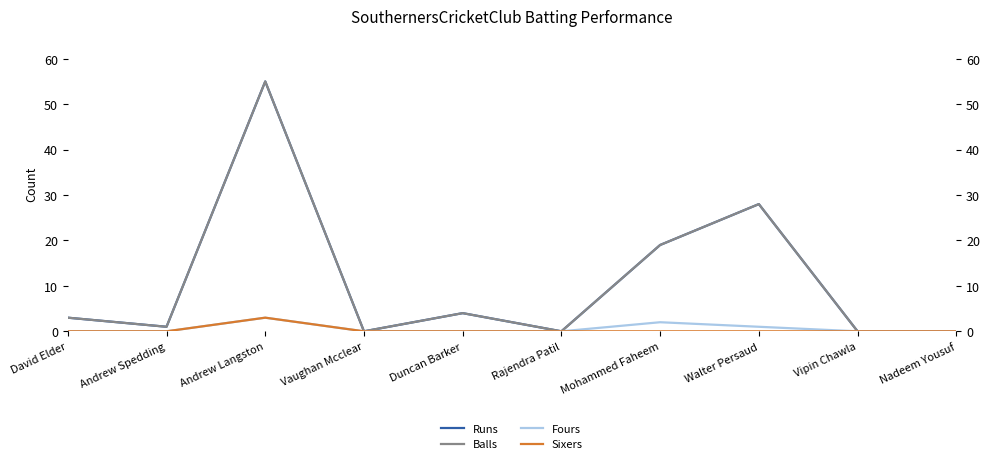

True or false: Sixers and Balls intersect in this chart.

False